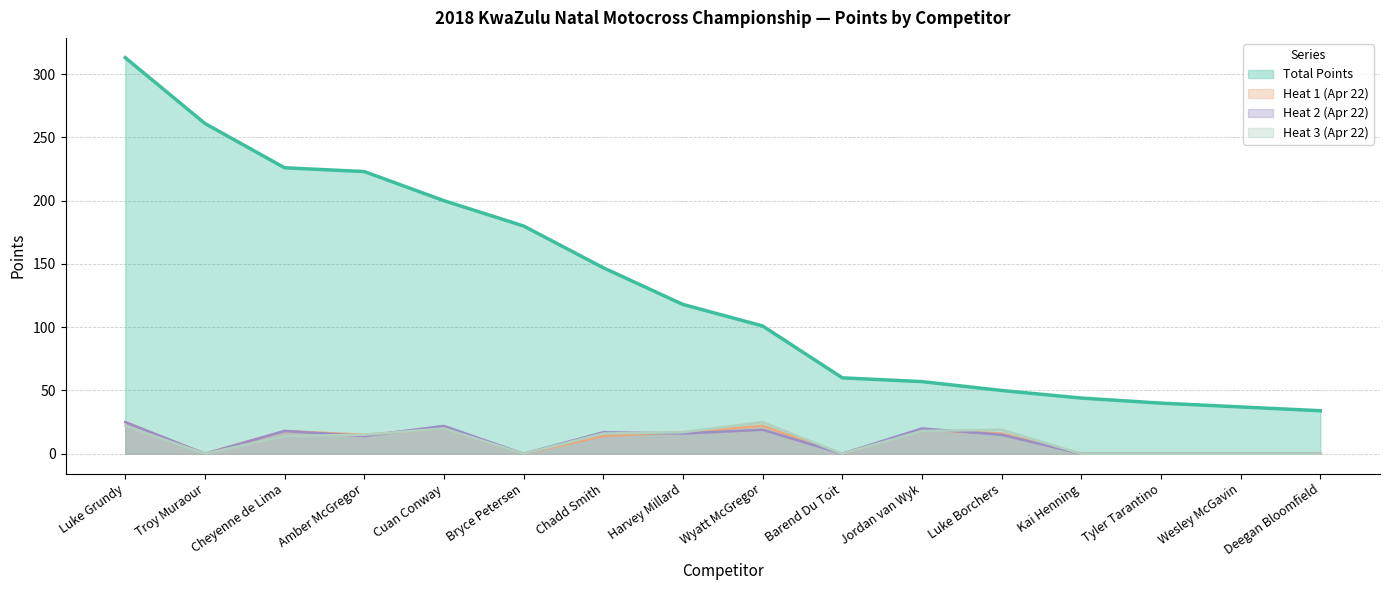

How many data points in Total Points are less than 118?

8